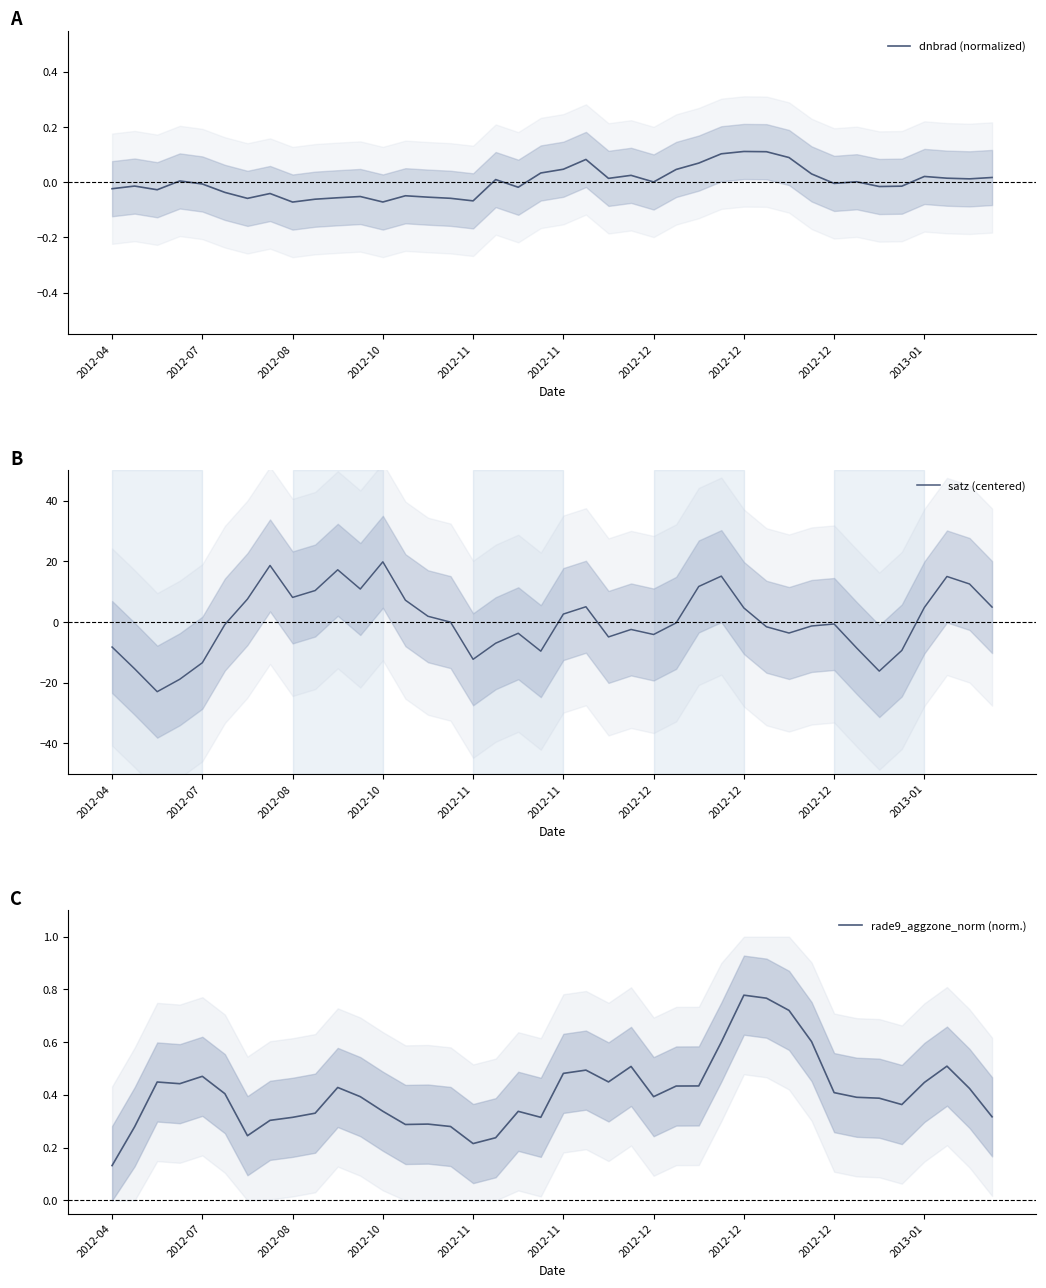

How many values in the dnbrad (normalized) series are below 0?

20